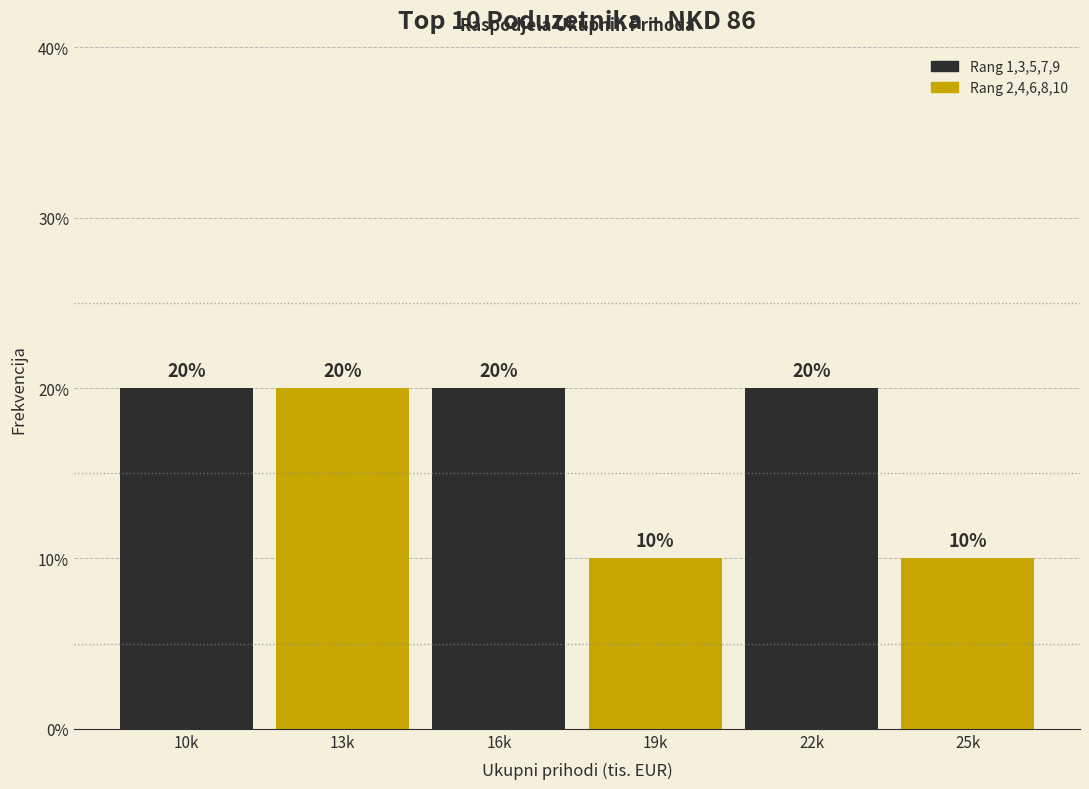

Reading left to right, extract all data points from this chart.

20	20	20	10	20	10